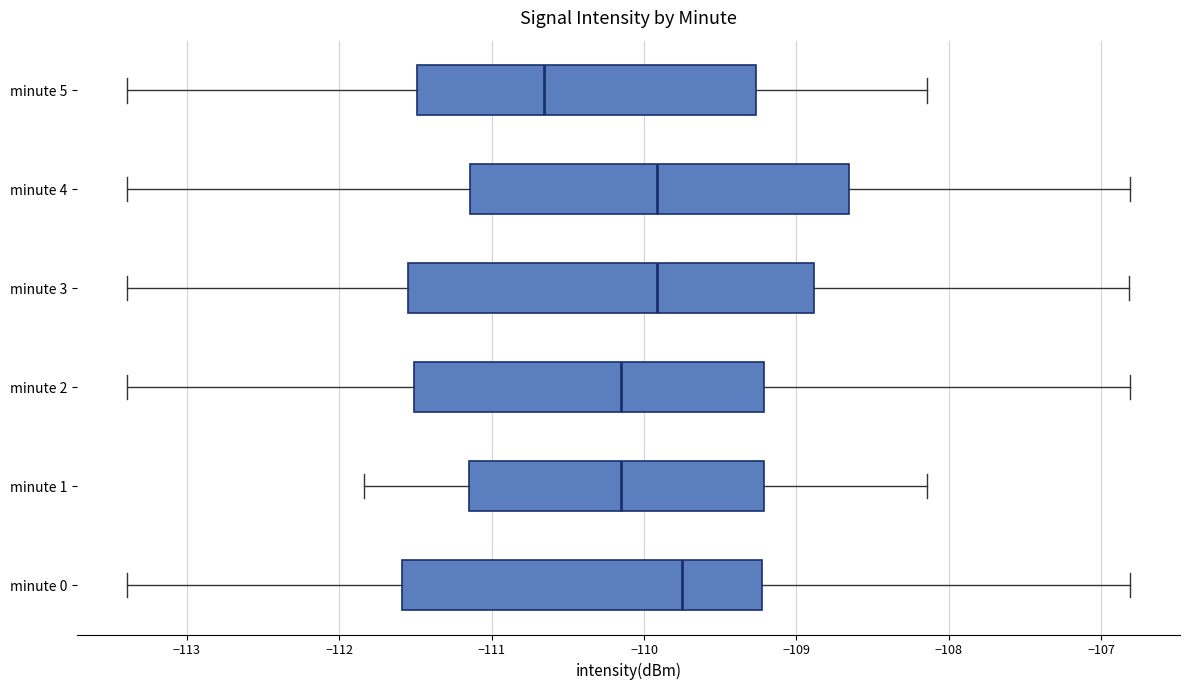

Reading bottom to top, transcribe this box plot: for each box, give where its median line is, the range the box spans, and where its two whiskers end, as read against the x-axis. The values are not printed on the chart, so give them approximately, as read against the axis.

minute 0: median -109.8, box -111.6 to -109.2, whiskers -113.4 to -106.8
minute 1: median -110.2, box -111.2 to -109.2, whiskers -111.8 to -108.1
minute 2: median -110.2, box -111.5 to -109.2, whiskers -113.4 to -106.8
minute 3: median -109.9, box -111.5 to -108.9, whiskers -113.4 to -106.8
minute 4: median -109.9, box -111.1 to -108.7, whiskers -113.4 to -106.8
minute 5: median -110.7, box -111.5 to -109.3, whiskers -113.4 to -108.1